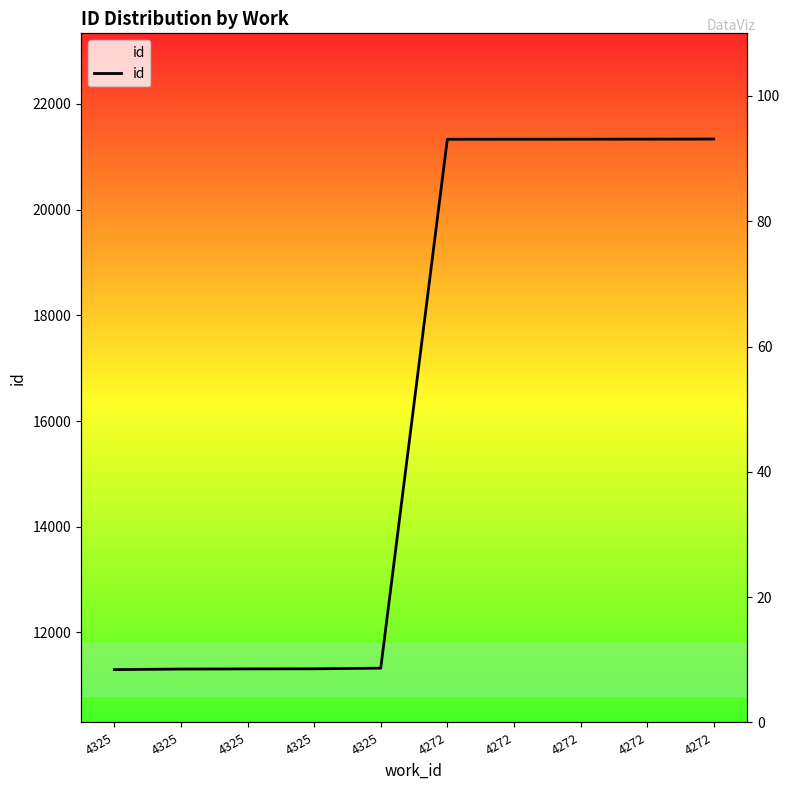

True or false: there are more than 0 points higher than both neighbors.

False